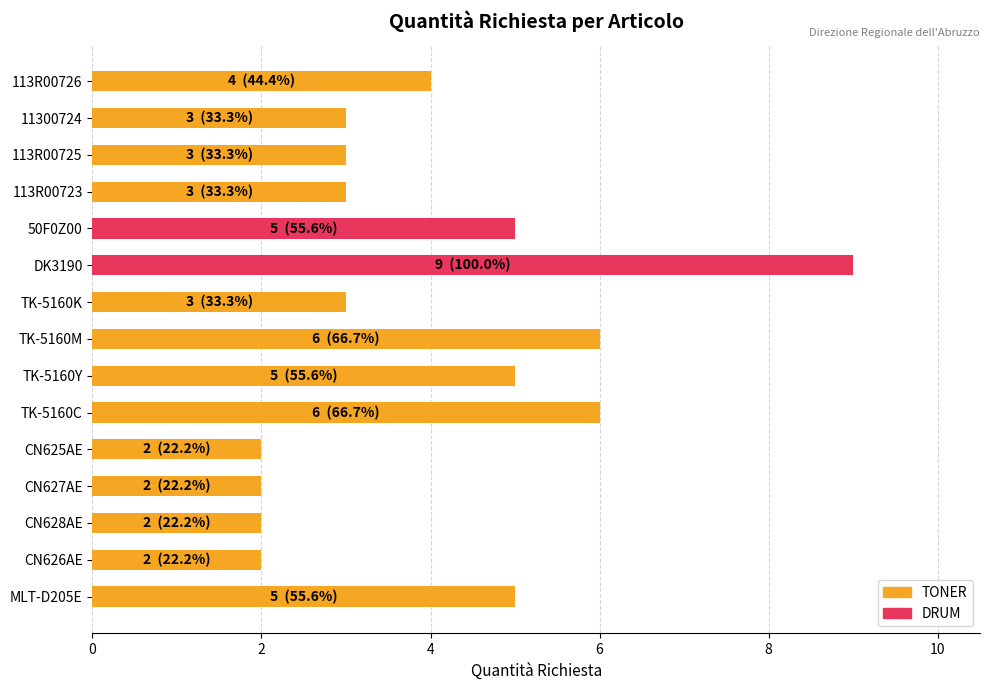

Reading top to bottom, list all the values displayed in this chart.

113R00726=4	11300724=3	113R00725=3	113R00723=3	50F0Z00=5	DK3190=9	TK-5160K=3	TK-5160M=6	TK-5160Y=5	TK-5160C=6	CN625AE=2	CN627AE=2	CN628AE=2	CN626AE=2	MLT-D205E=5